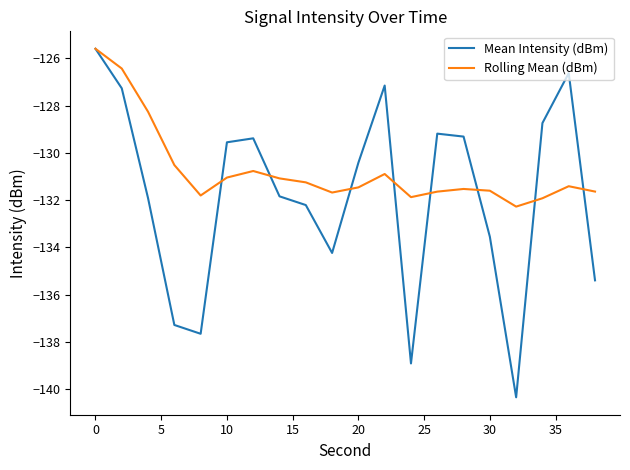

Does the chart display data point markers on the line(s)?

No